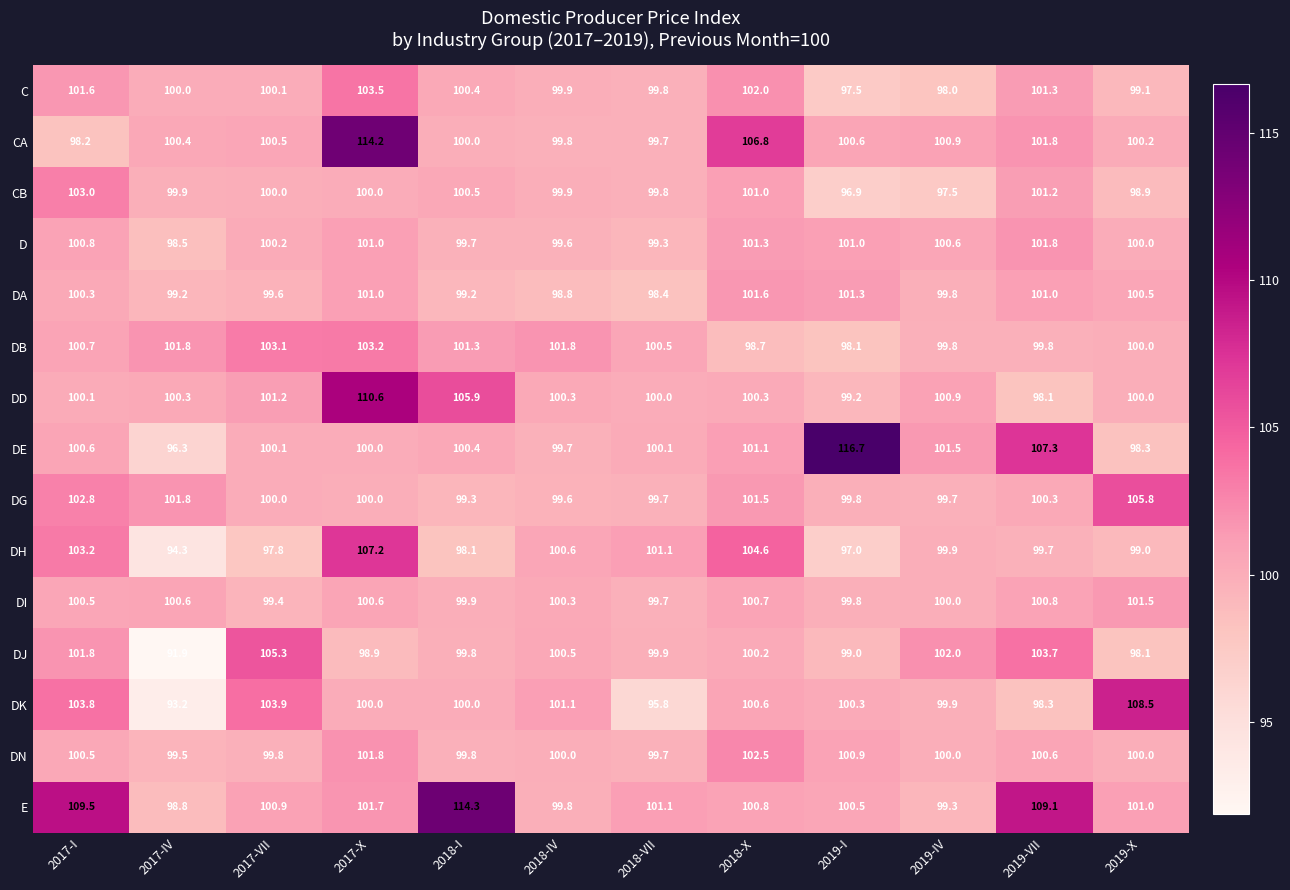

What is the spread (max minus min) of values at 2019-IV?

4.5